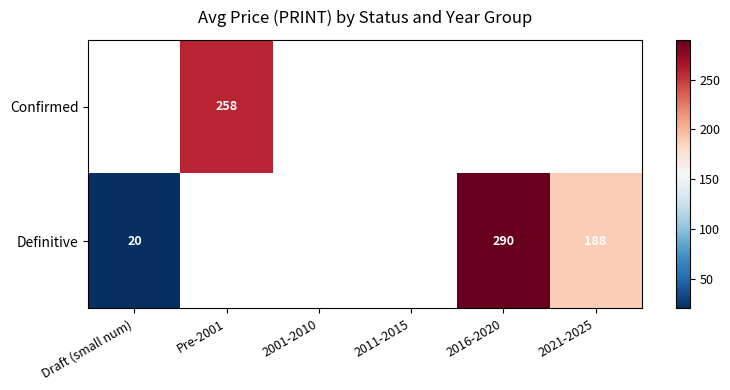

The Confirmed series shows 344 at Pre-2001. True or false?

False